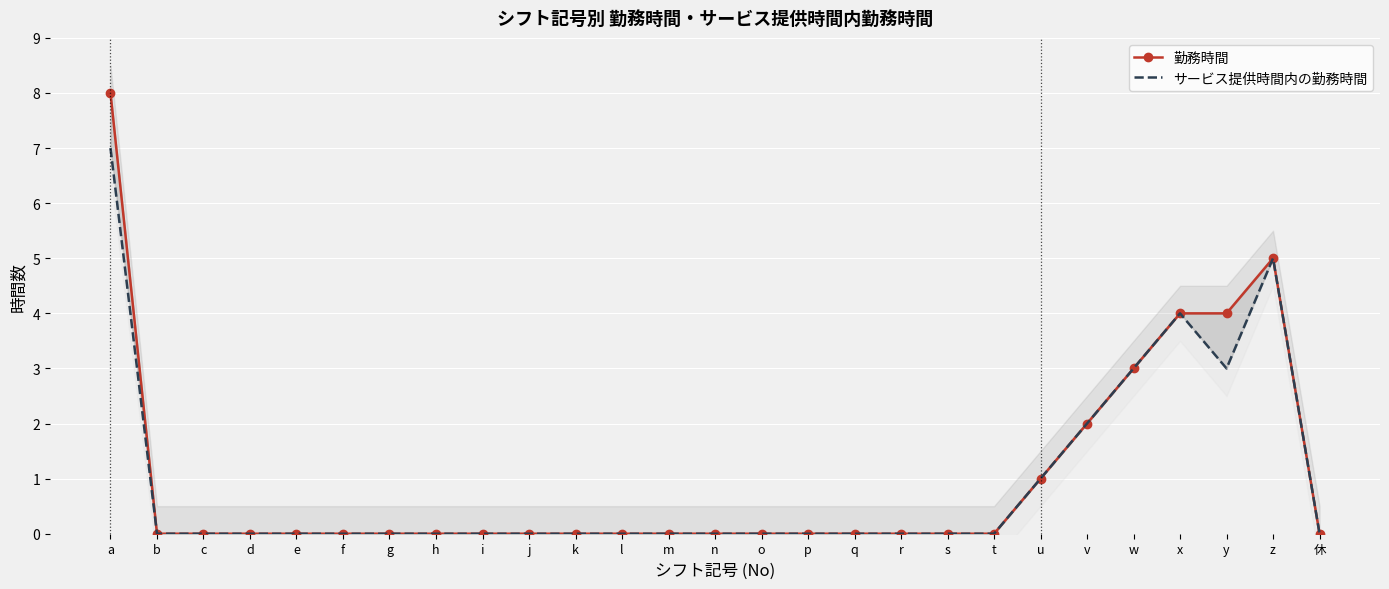

What is the sum of all サービス提供時間内の勤務時間 values?

25